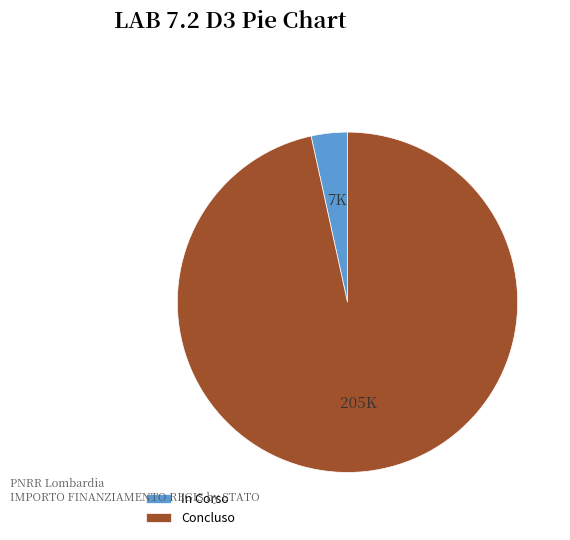

Which has a higher value, In Corso or Concluso?

Concluso